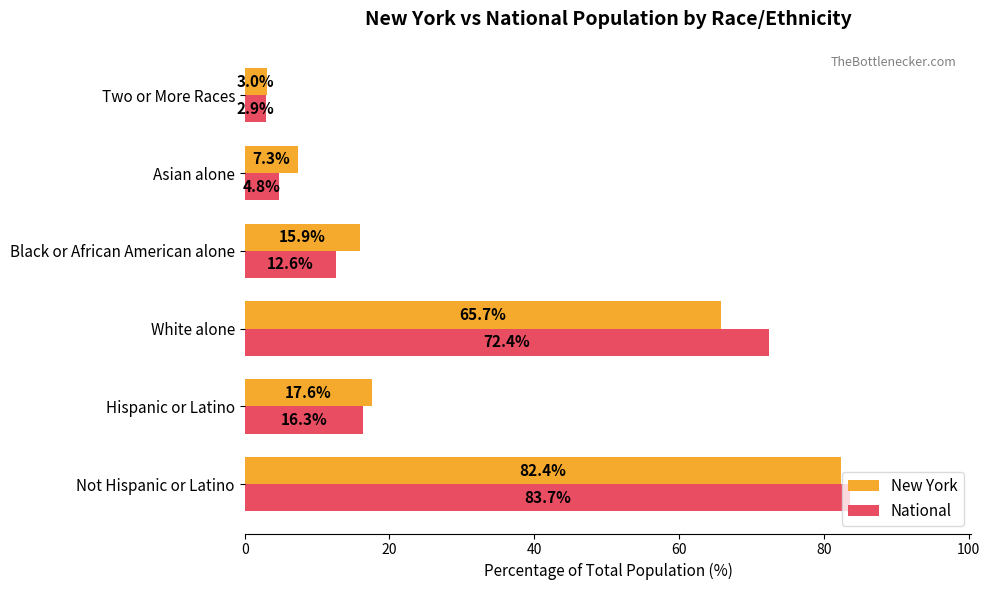

What is the difference between the National values at Two or More Races and Hispanic or Latino?

13.4